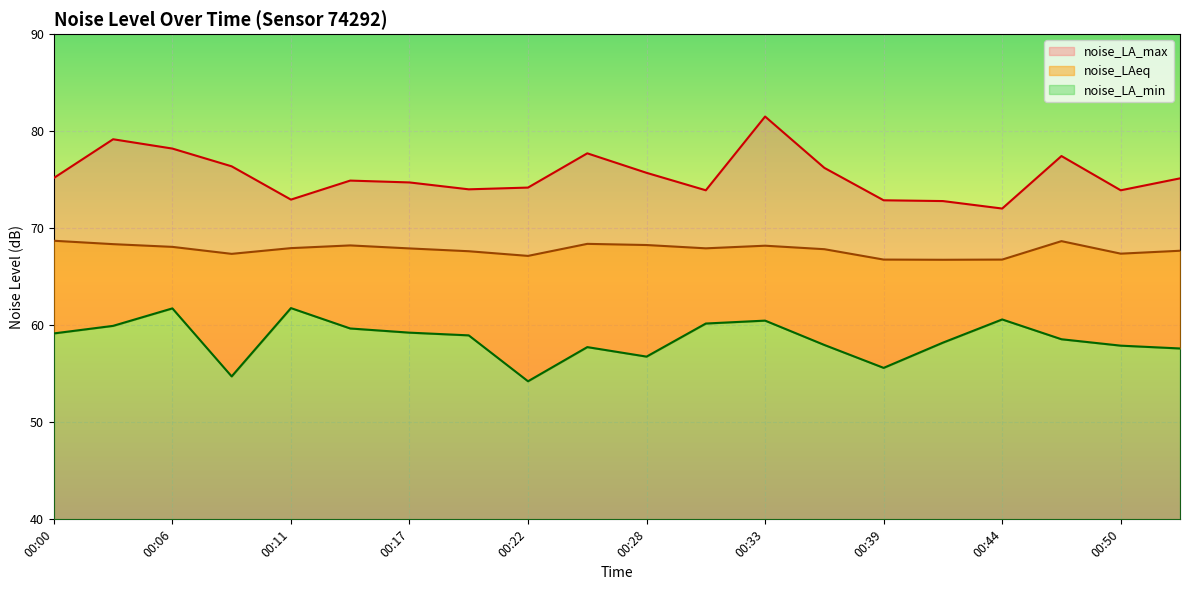

Between 00:36 and 00:50, which series saw the biggest shift?

noise_LA_max